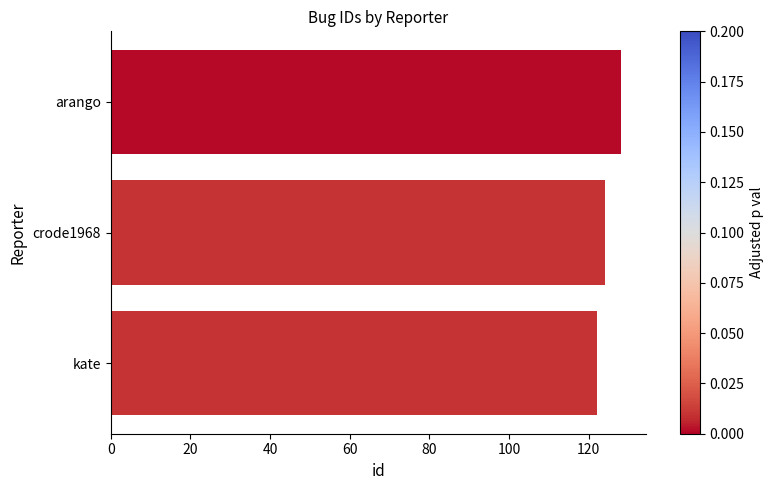

What is the difference between the values at crode1968 and arango?

4